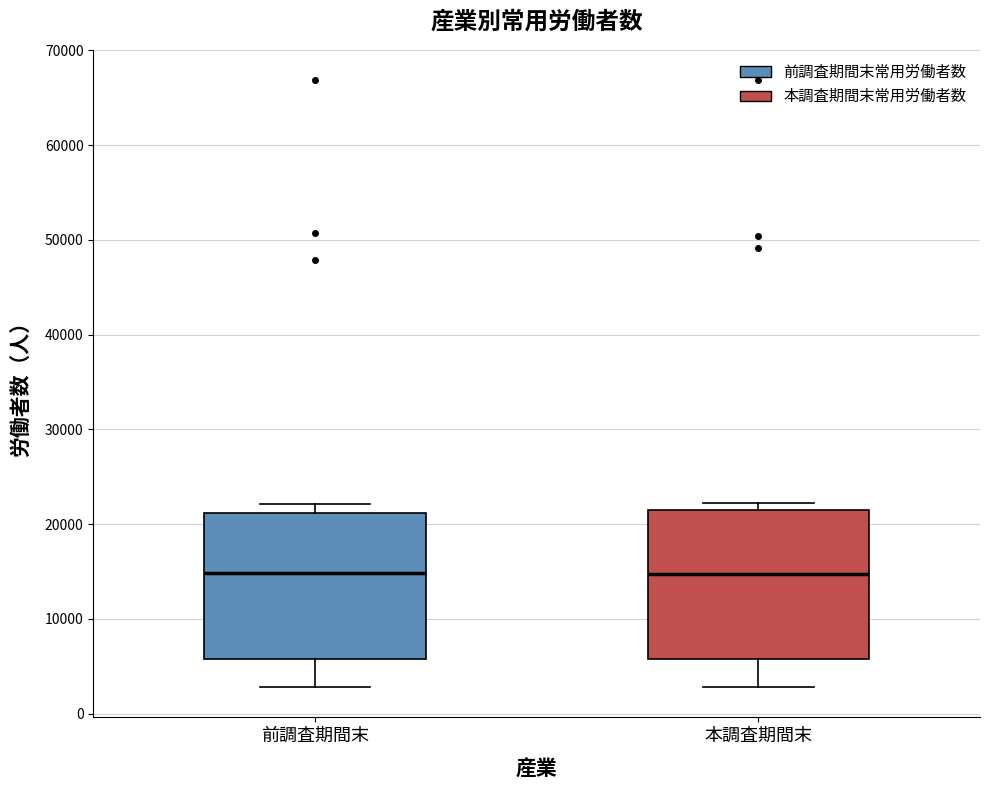

Reading left to right, read every box against the y-axis: the position of its median line, the range the box covers, and the ends of its whiskers. The values are not printed on the chart, so give them approximately, as read against the axis.

前調査期間末: median 15000, box 6000 to 21000, whiskers 3000 to 22000
本調査期間末: median 15000, box 6000 to 22000, whiskers 3000 to 22000 (just above the box's upper edge)